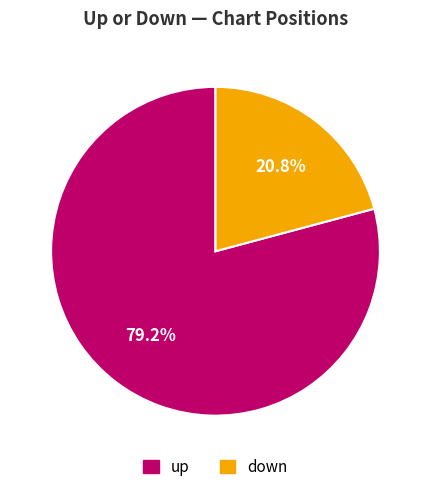

What is the ratio of the value at down to the value at up?

0.3